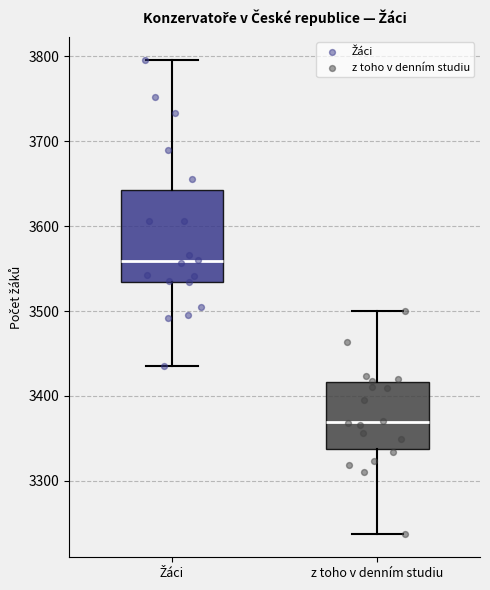

Which box is the tallest, from its lower edge to its upper edge?

Žáci